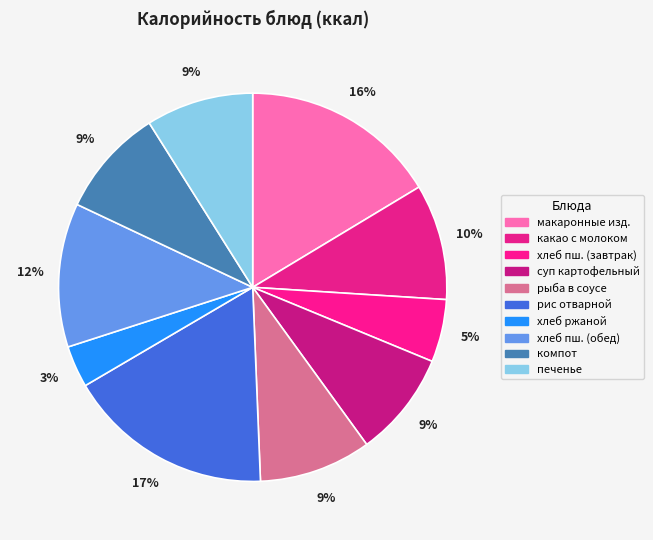

What is the largest slice in the pie chart?

рис отварной